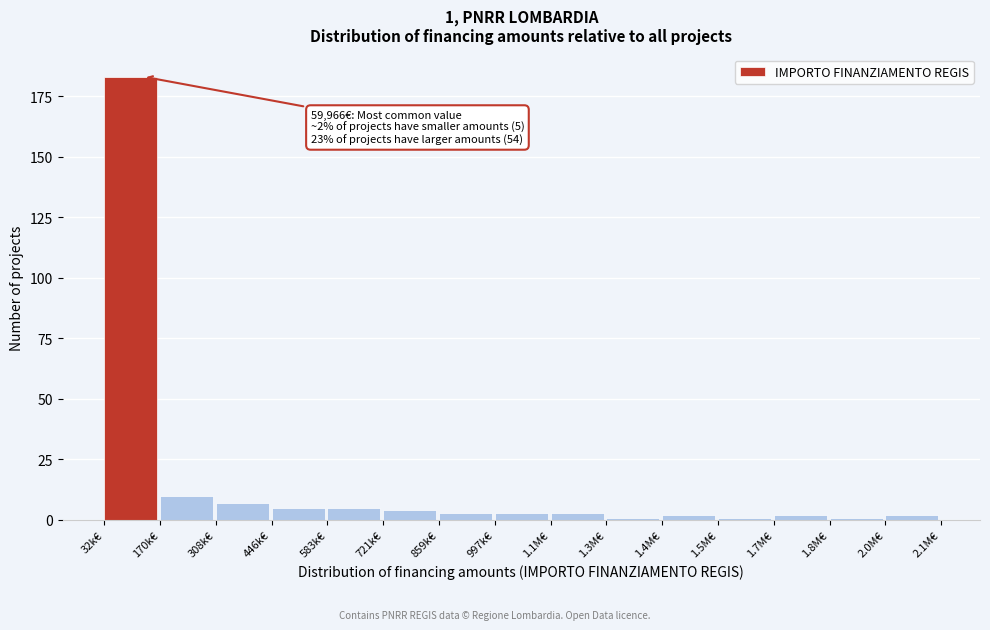

Reading left to right, extract all data points from this chart.

183	10	7	5	5	4	3	3	3	1	2	1	2	1	2